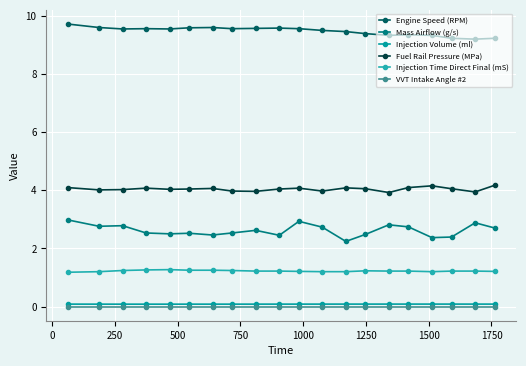

True or false: Engine Speed (RPM) and Mass Airflow (g/s) intersect in this chart.

False